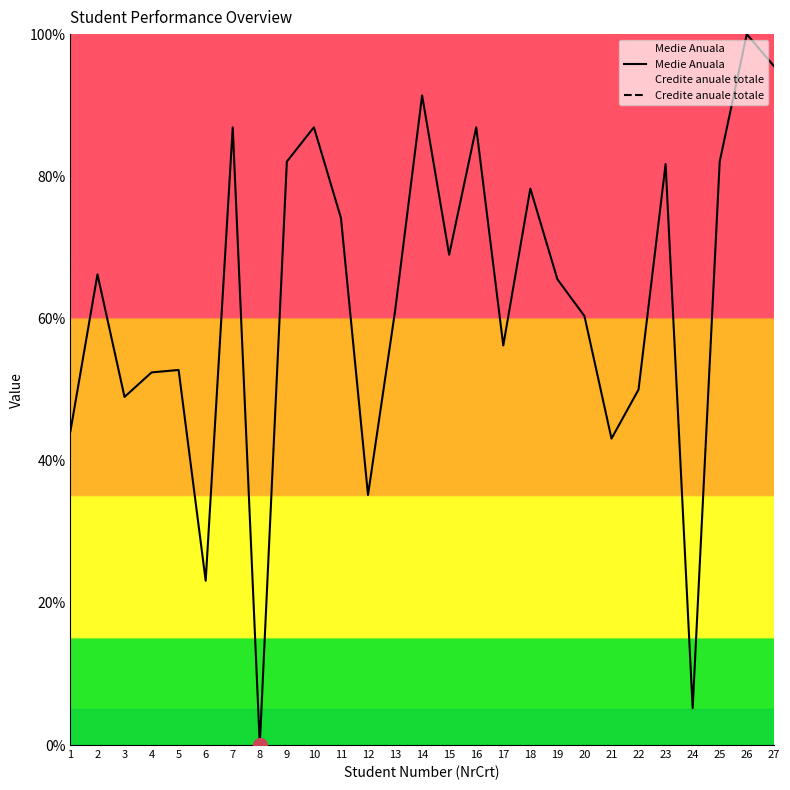

True or false: Medie Anuala and Credite anuale totale cross at least once.

False